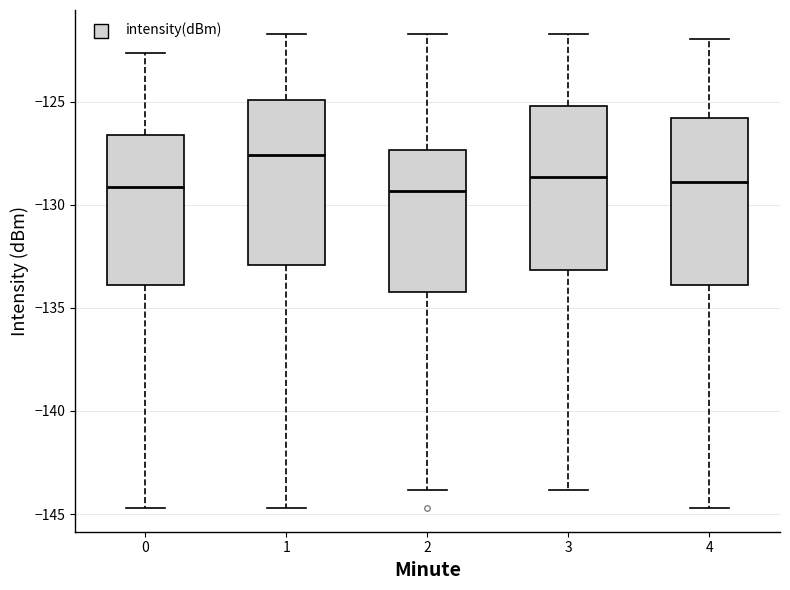

Where does the lower whisker of the box at x = 1 end on the y-axis? The values are not printed on the chart, so give them approximately, as read against the axis.

-144.5